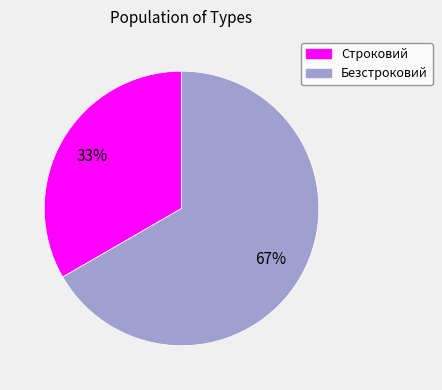

Rank the categories by value from lowest to highest.

Строковий, Безстроковий